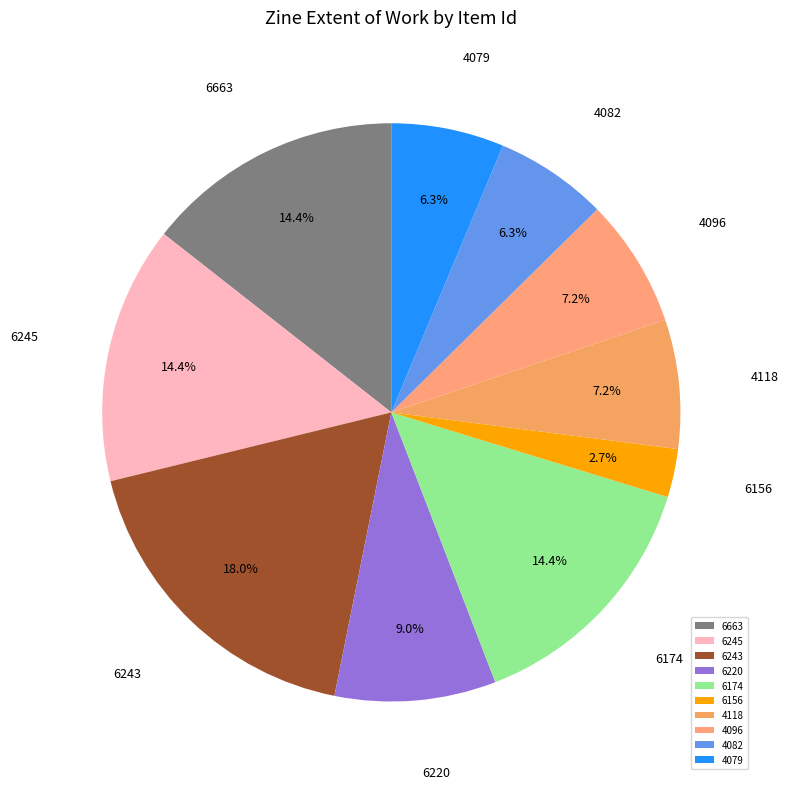

What is the largest slice in the pie chart?

6243